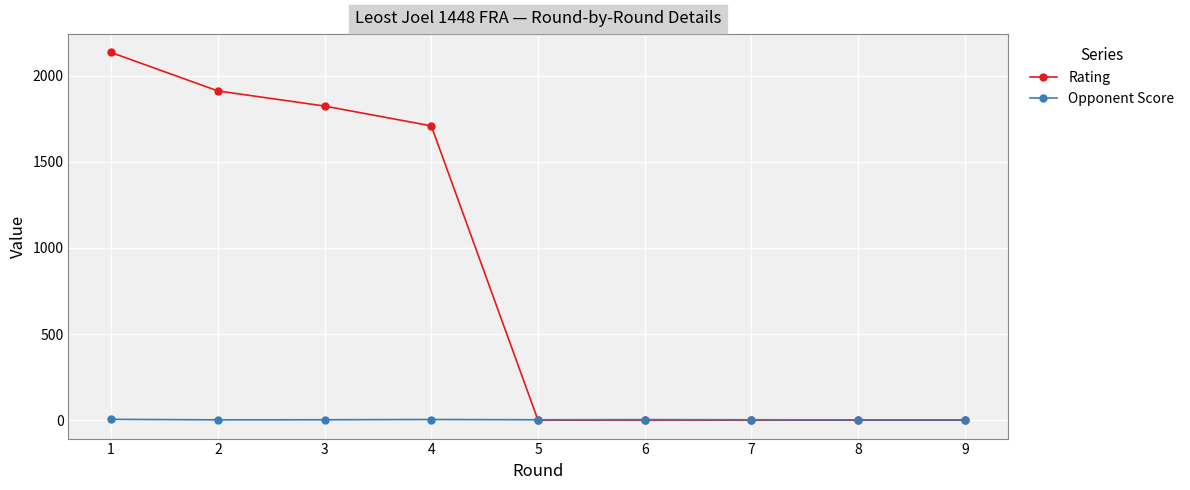

What is the maximum value shown in the chart?

2135.0